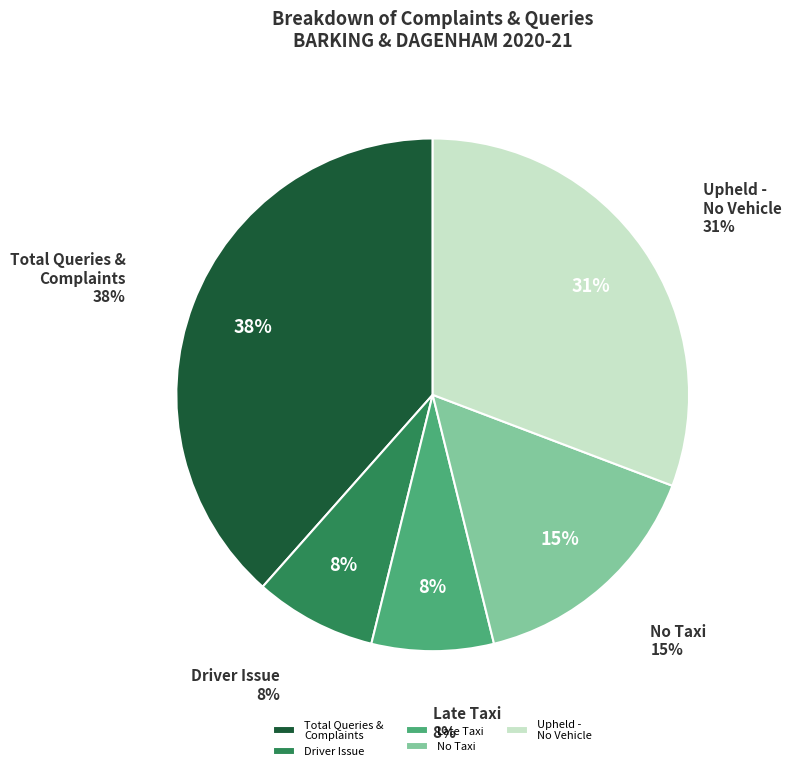

Is there a majority slice in this chart?

No